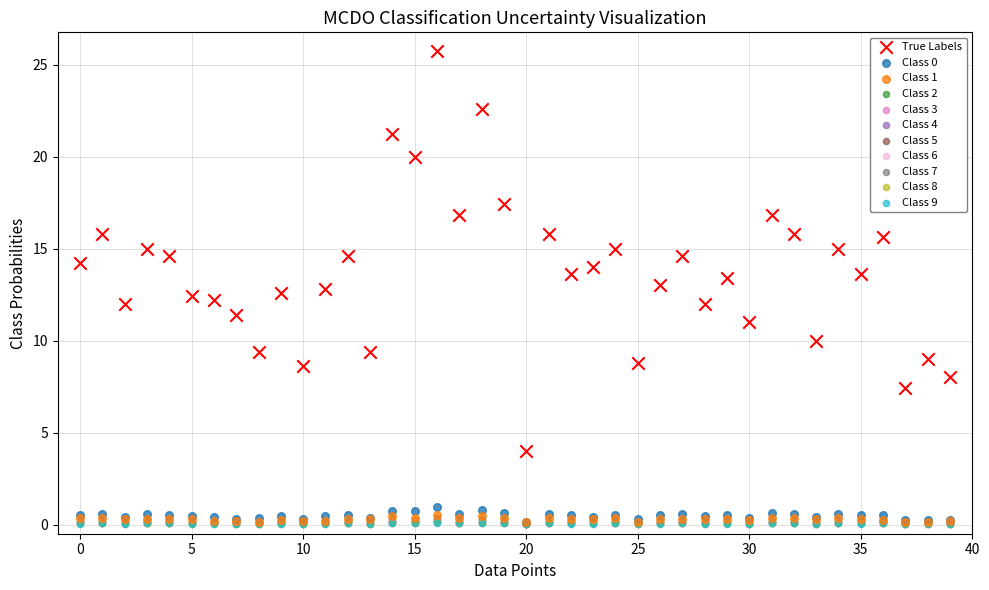

Which series has the widest spread of Y values?

True Labels